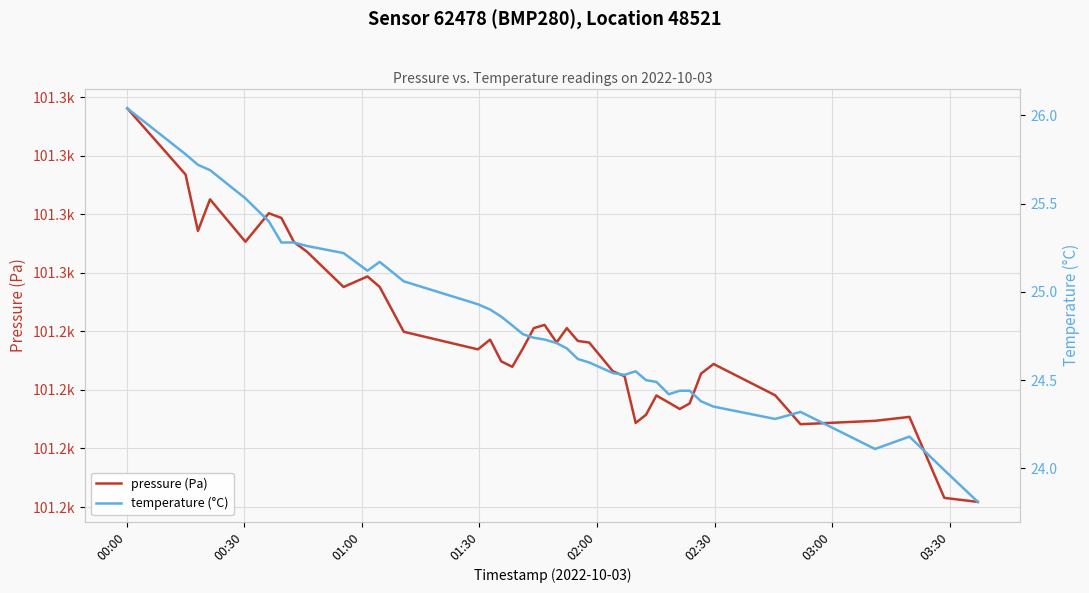

What is the sum of all pressure (Pa) values?

4049541.2